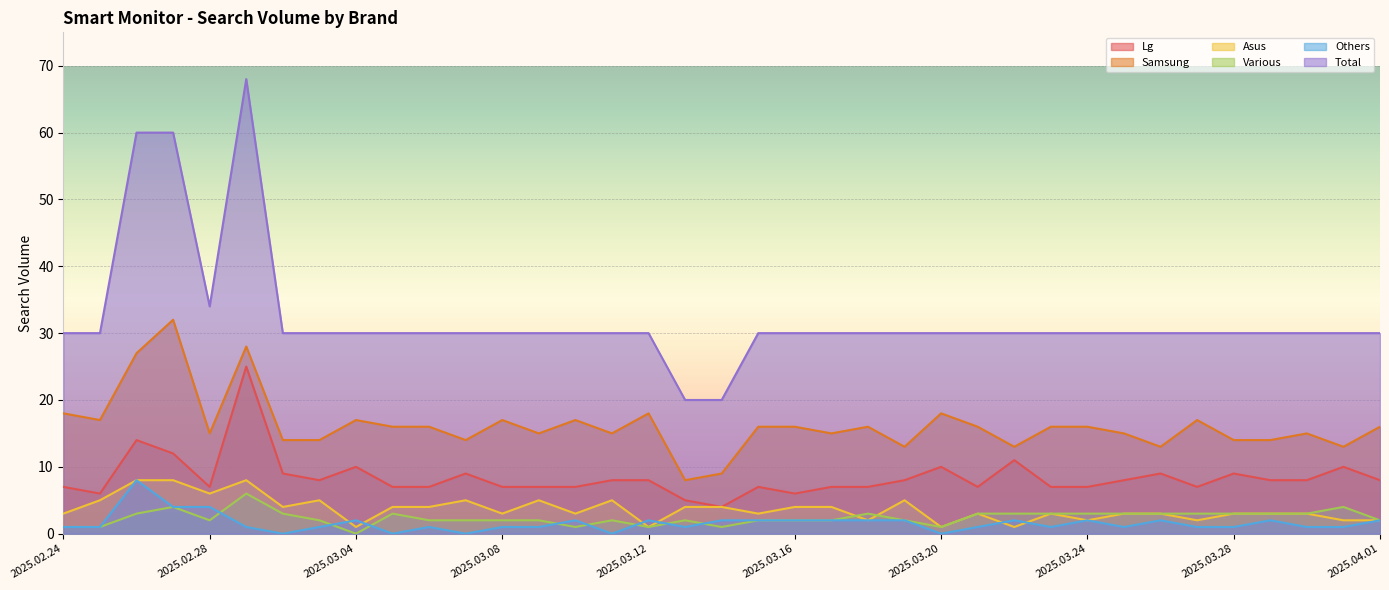

True or false: Others and Samsung cross at least once.

False